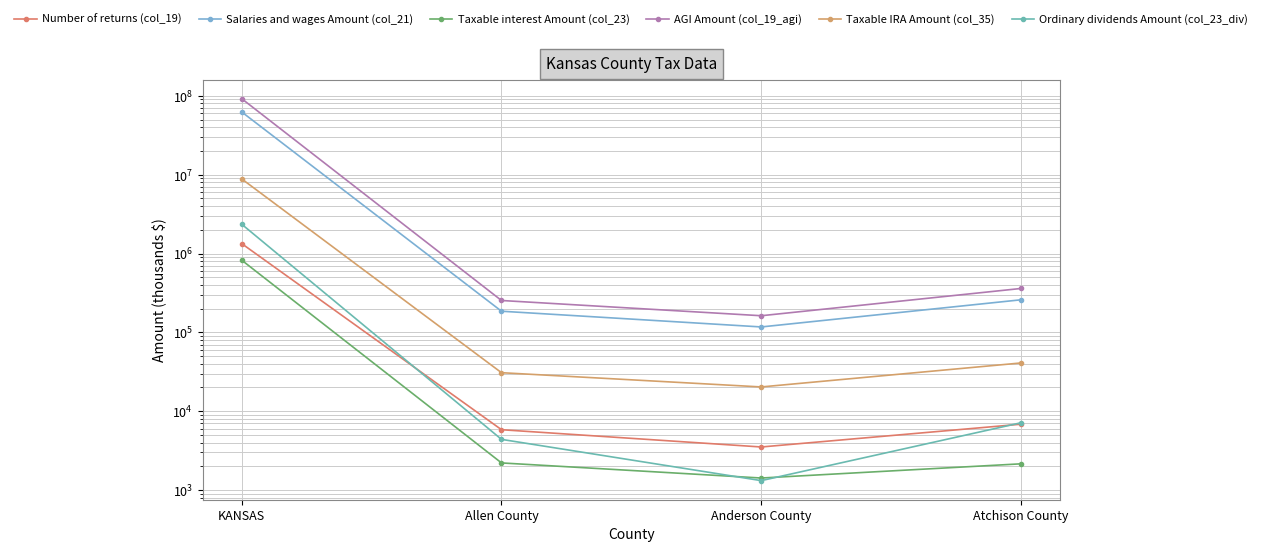

Reading right to left, list all the values displayed in this chart.

Number of returns (col_19): Atchison County=6850	Anderson County=3520	Allen County=5830	KANSAS=1334930
Salaries and wages Amount (col_21): Atchison County=258877	Anderson County=117150	Allen County=185419	KANSAS=62385348
Taxable interest Amount (col_23): Atchison County=2153	Anderson County=1422	Allen County=2210	KANSAS=822855
AGI Amount (col_19_agi): Atchison County=360314	Anderson County=162524	Allen County=253613	KANSAS=91868626
Taxable IRA Amount (col_35): Atchison County=40939	Anderson County=20320	Allen County=30802	KANSAS=8829106
Ordinary dividends Amount (col_23_div): Atchison County=7144	Anderson County=1318	Allen County=4395	KANSAS=2350541